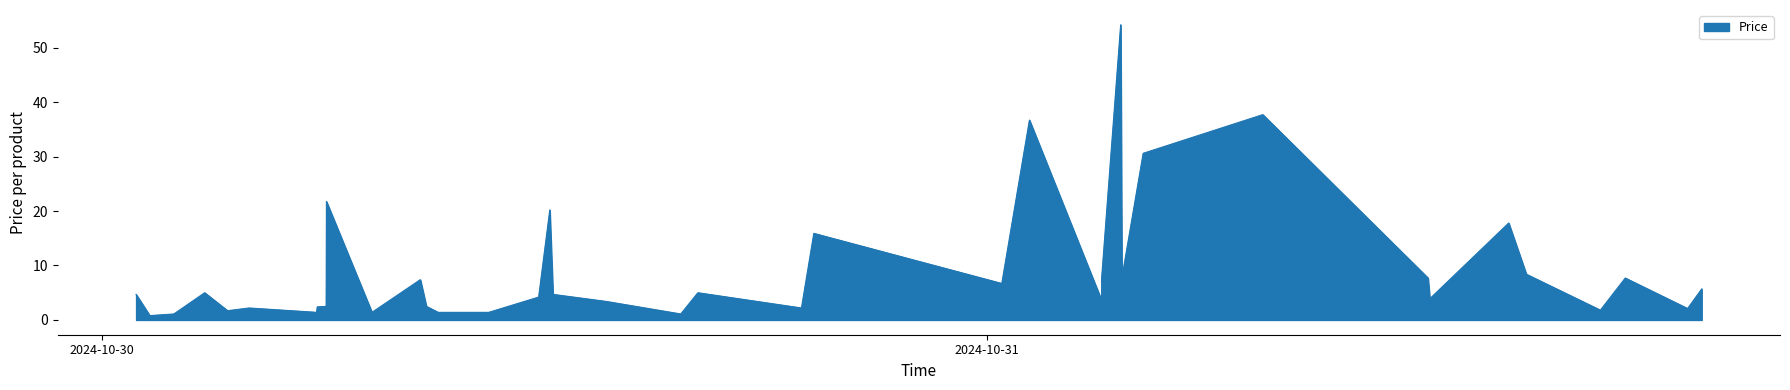

What is the difference between the maximum and minimum values?

53.4